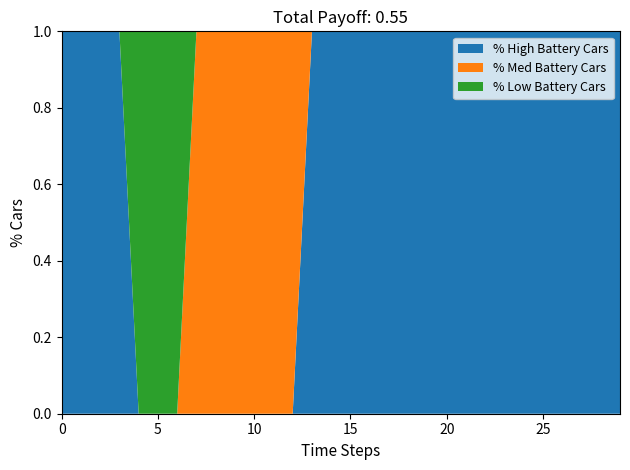

Does the chart have visible grid lines?

No